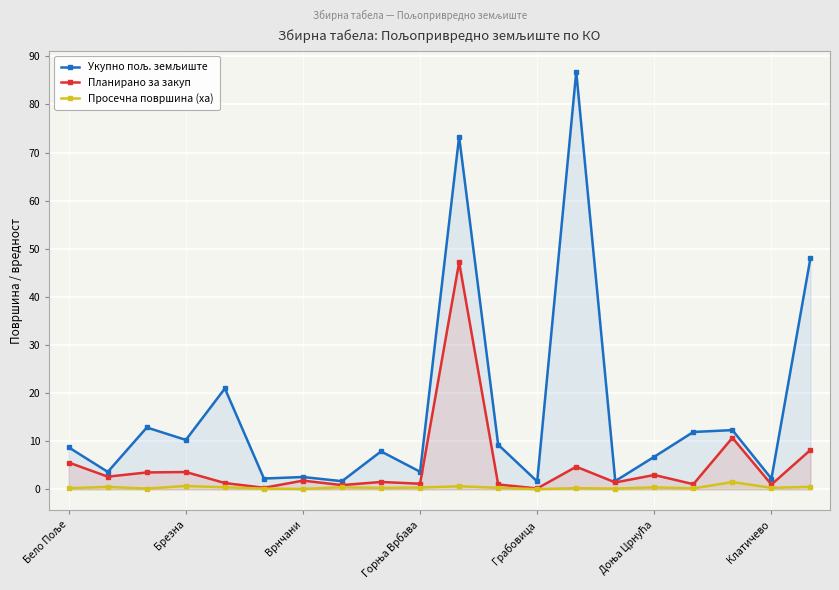

Rank the series by their average value, from lowest to highest.

Просечна површина (ха), Планирано за закуп, Укупно пољ. земљиште